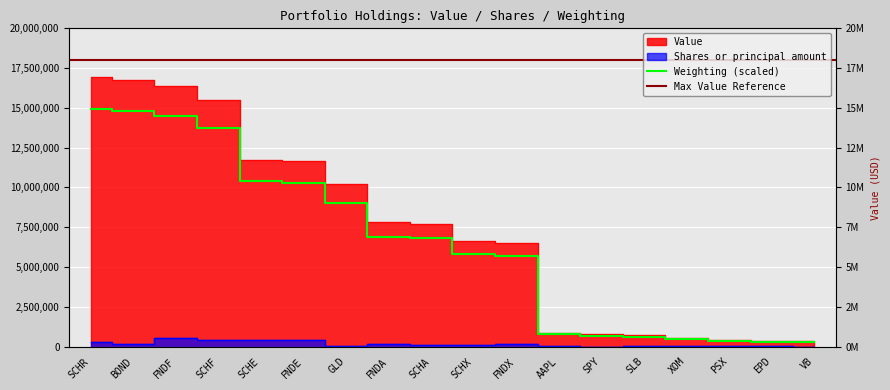

What is the maximum value for Shares or principal amount?

559854.0